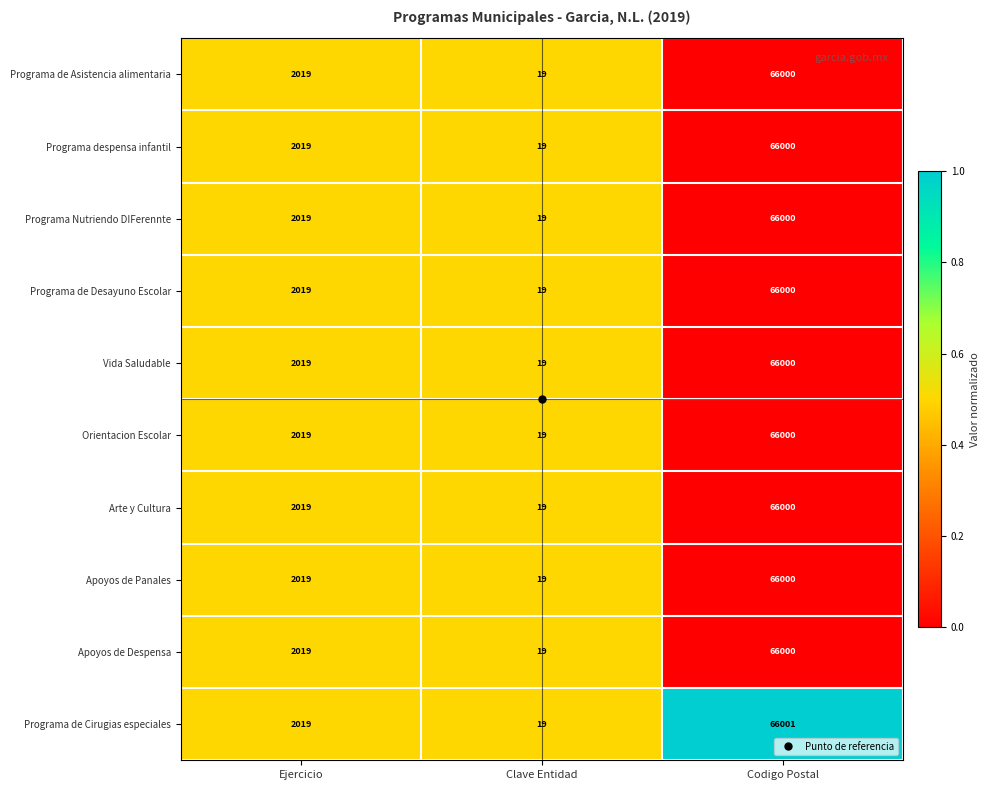

The Programa despensa infantil series shows 19 at Clave Entidad. True or false?

True